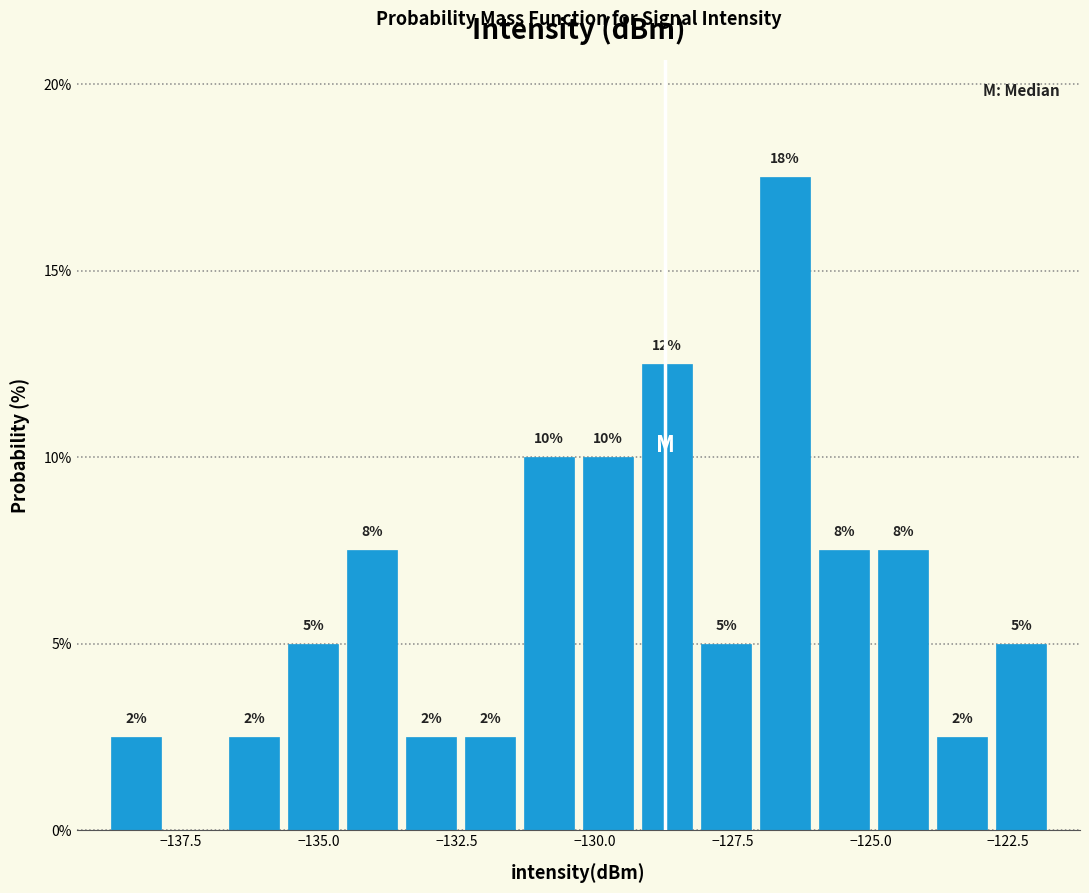

Read against the x-axis, roughly where is the centre of the tallest bar?

-126.5